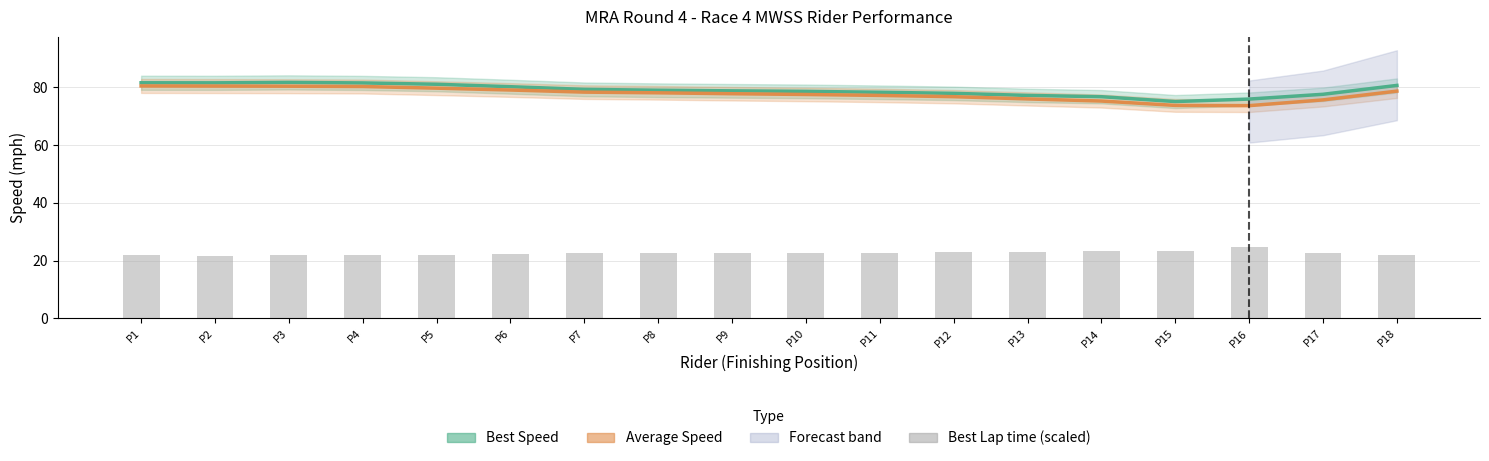

At which category is the sum across all series the highest?

P3